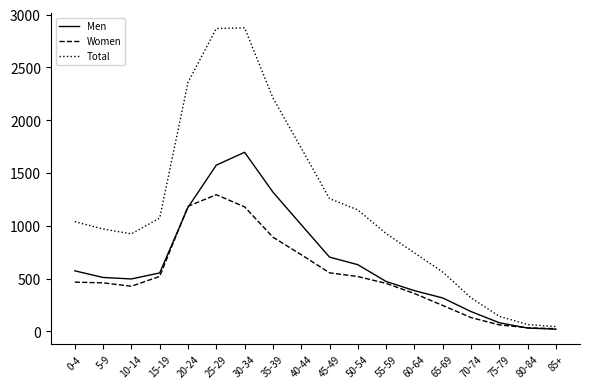

List the series in order of their peak value, highest first.

Total, Men, Women